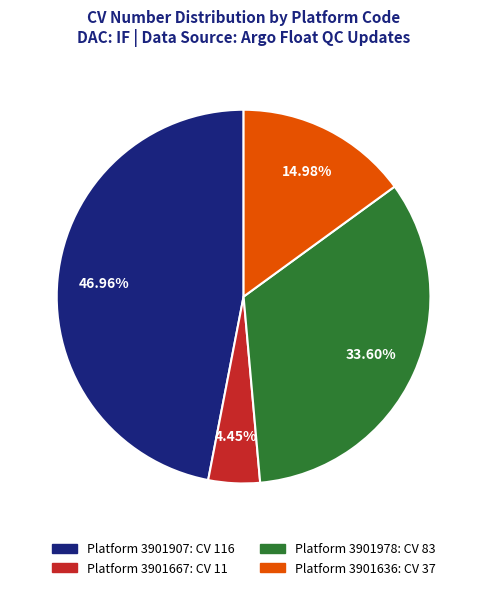

Is there a majority slice in this chart?

No